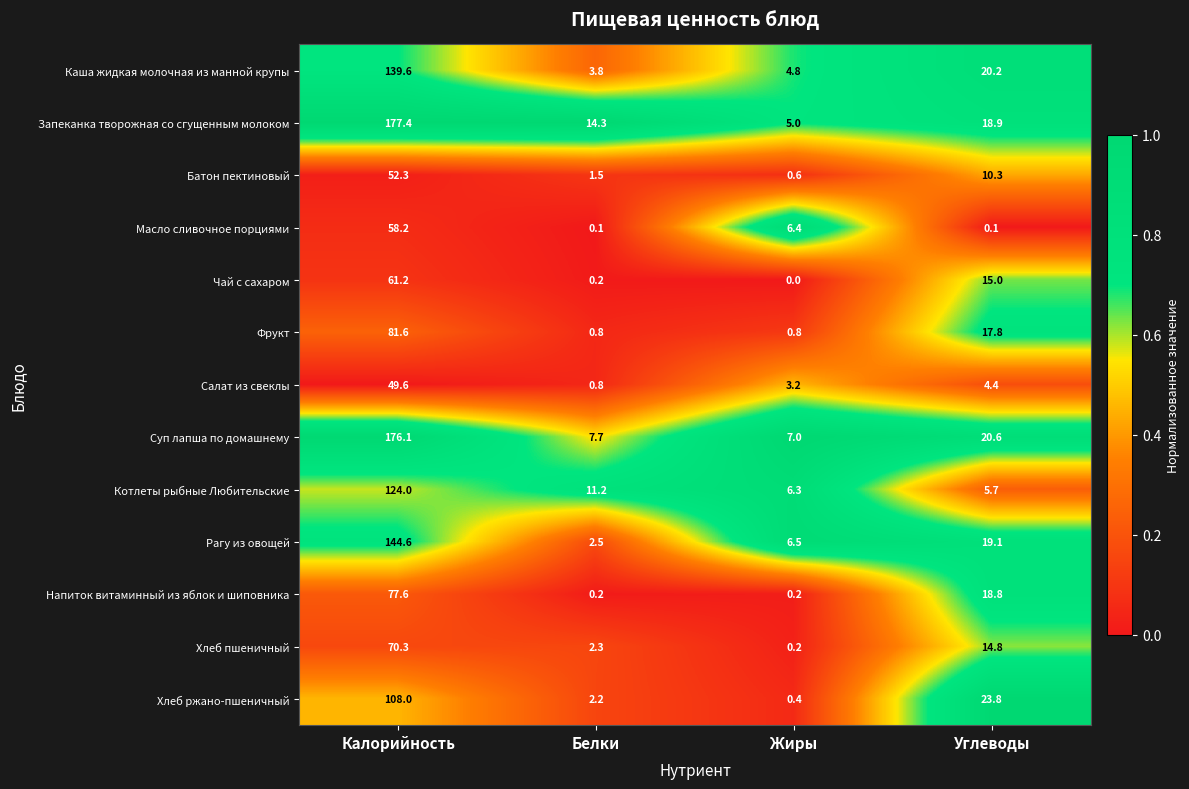

The Масло сливочное порциями series shows 1.8 at Жиры. True or false?

False